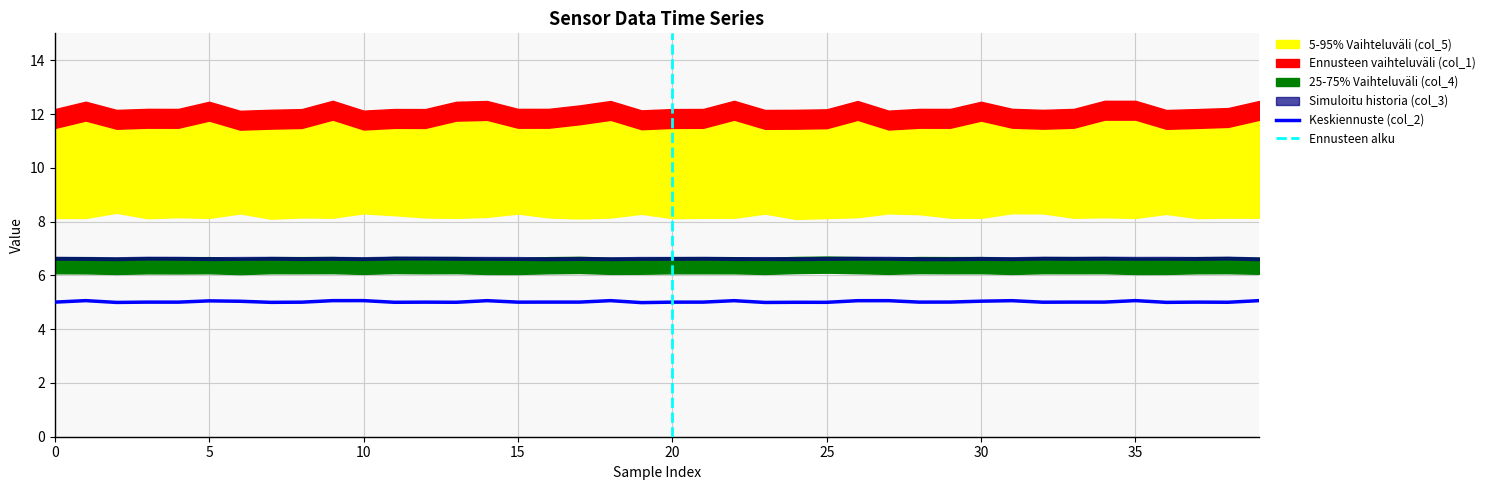

What is the total value across all series at 34?

38.8